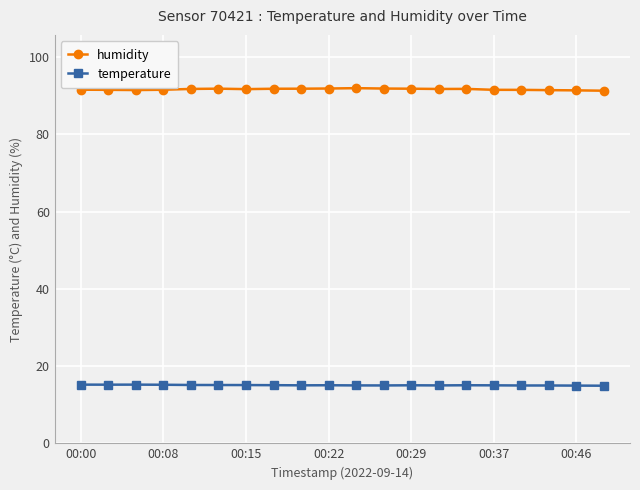

What is the average value of the temperature series?

15.1